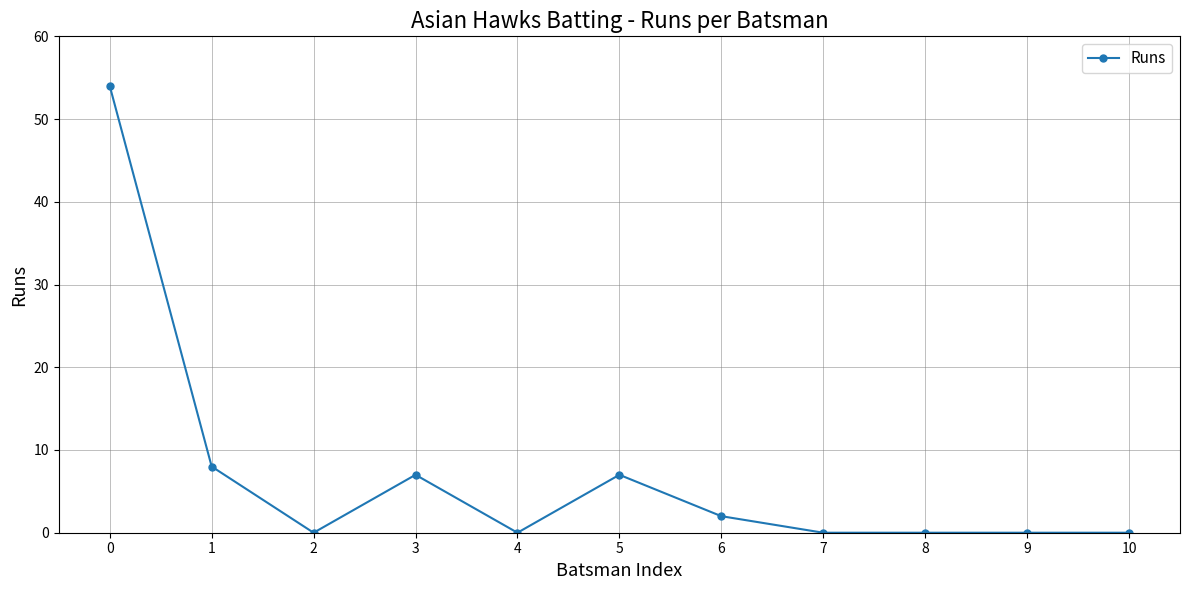

Where is the first local maximum?

3